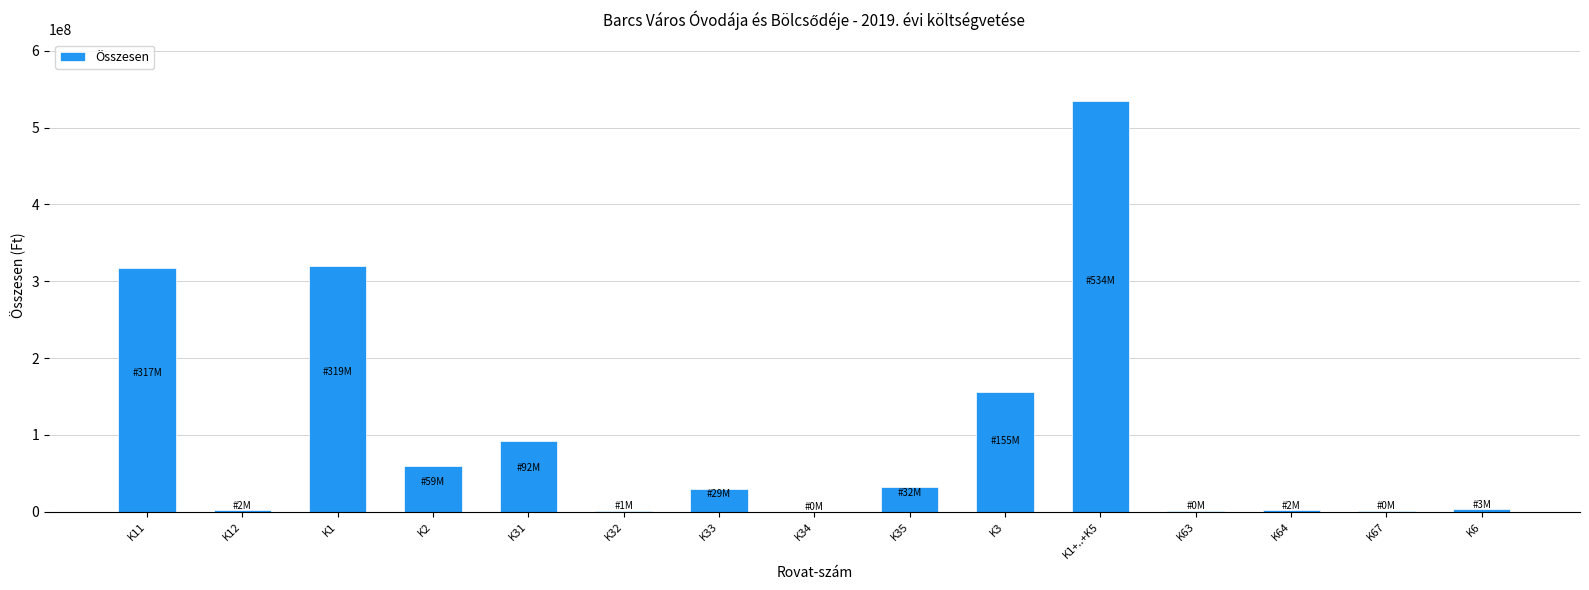

Where is the data nearest to the value 267328646?

K11